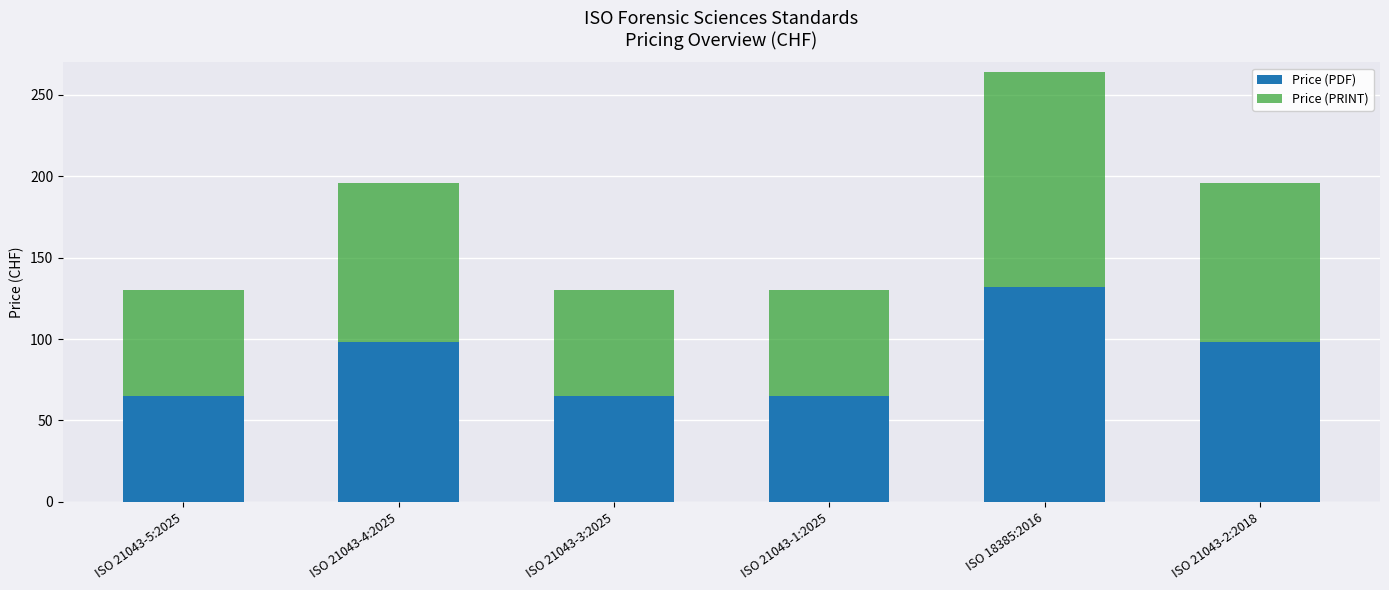

What is the total value across all series at ISO 21043-4:2025?

196